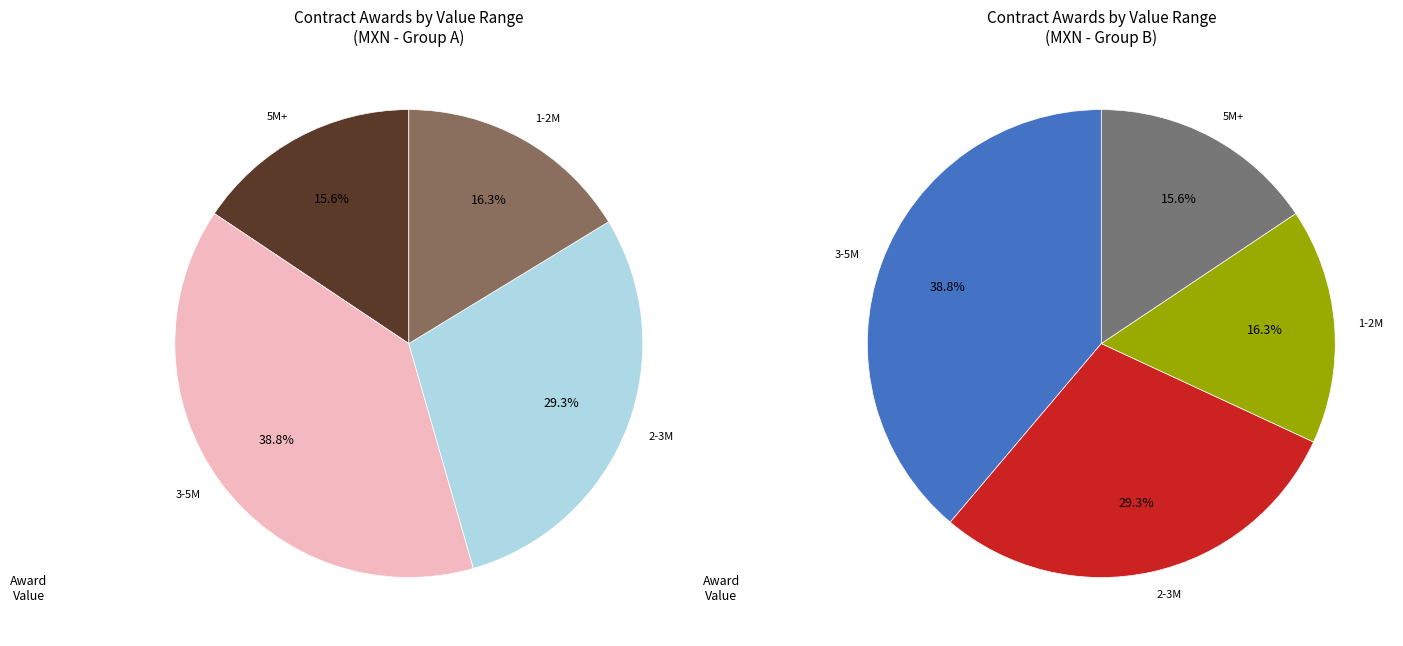

Is there any slice that represents more than half of the pie?

No